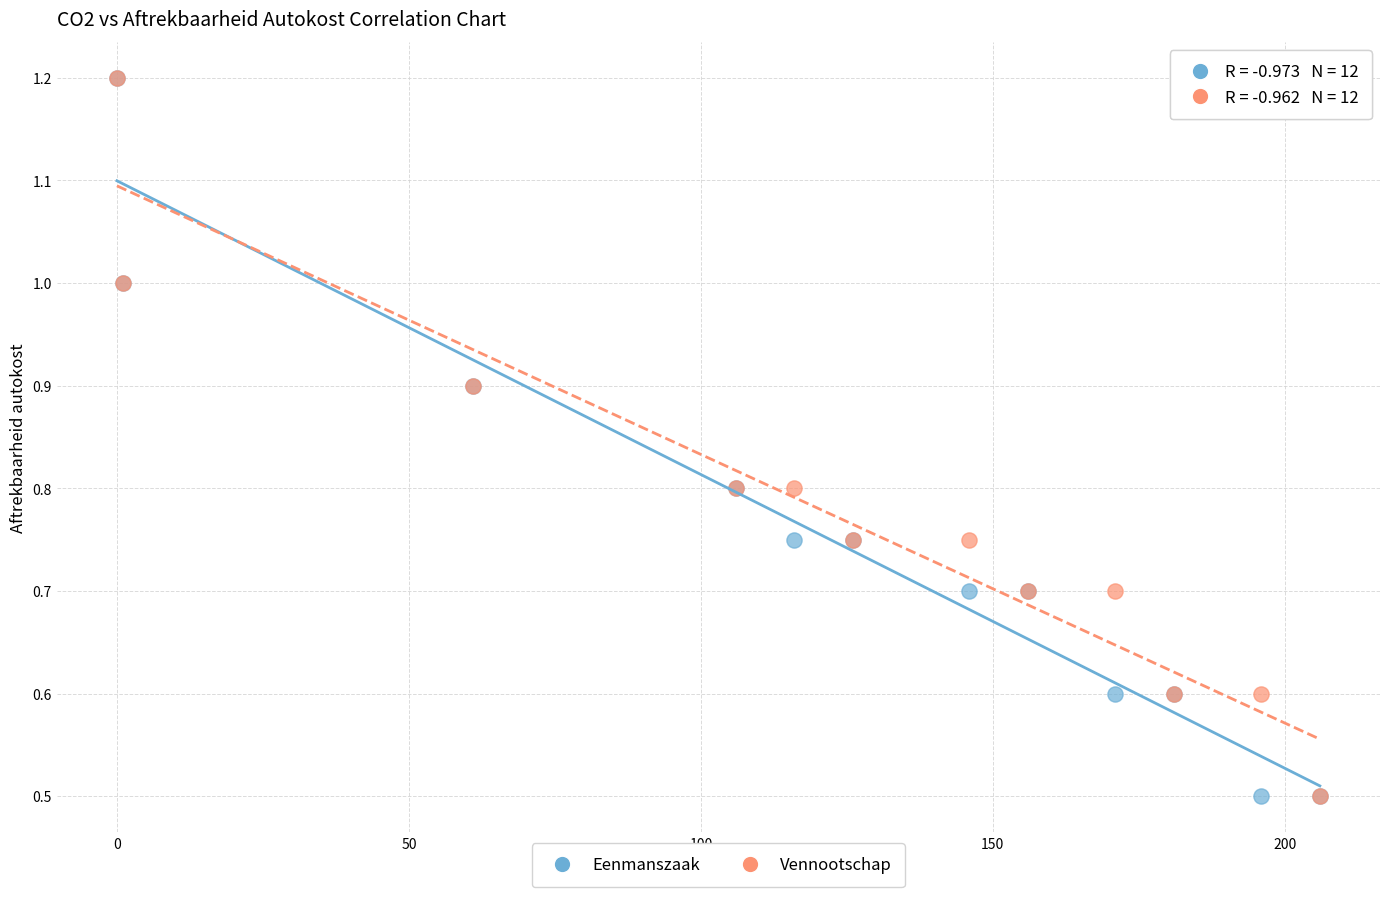

What are all the series names shown in the legend?

Eenmanszaak, Vennootschap